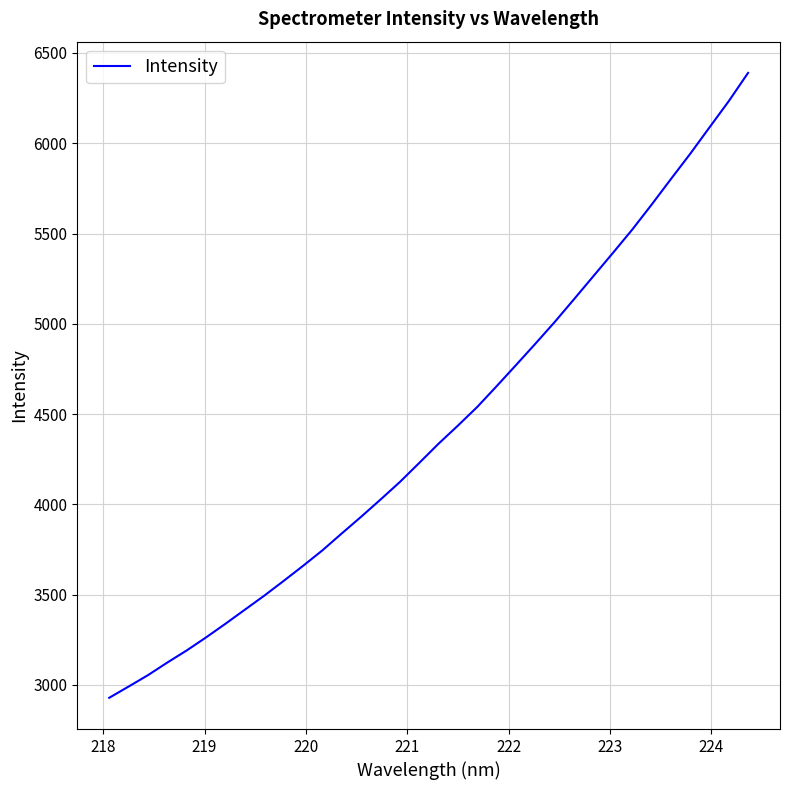

What is the maximum value shown in the chart?

6389.6